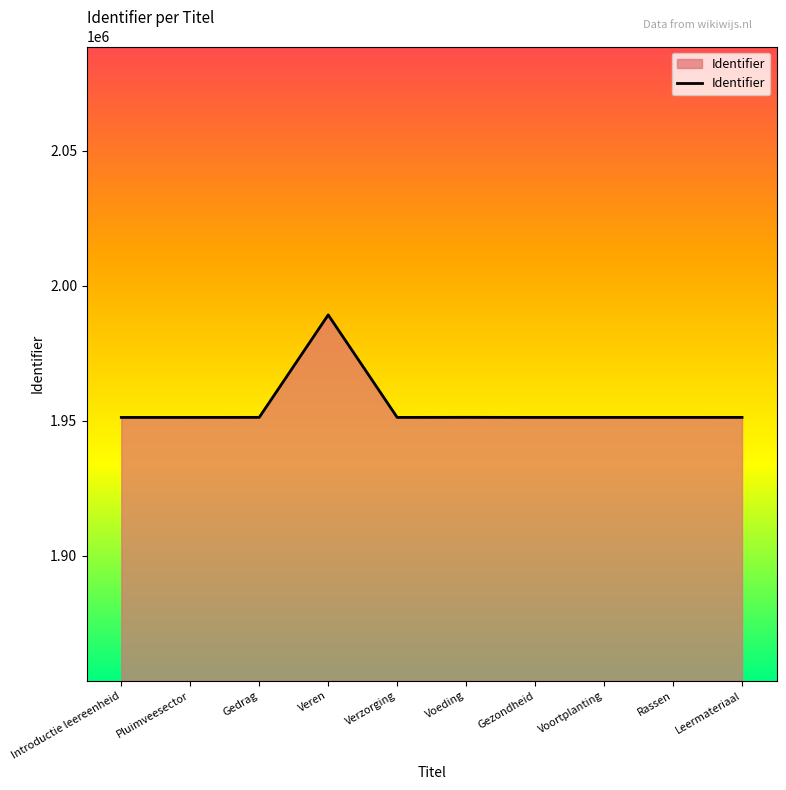

What value does the data have at Introductie leereenheid?

1951199